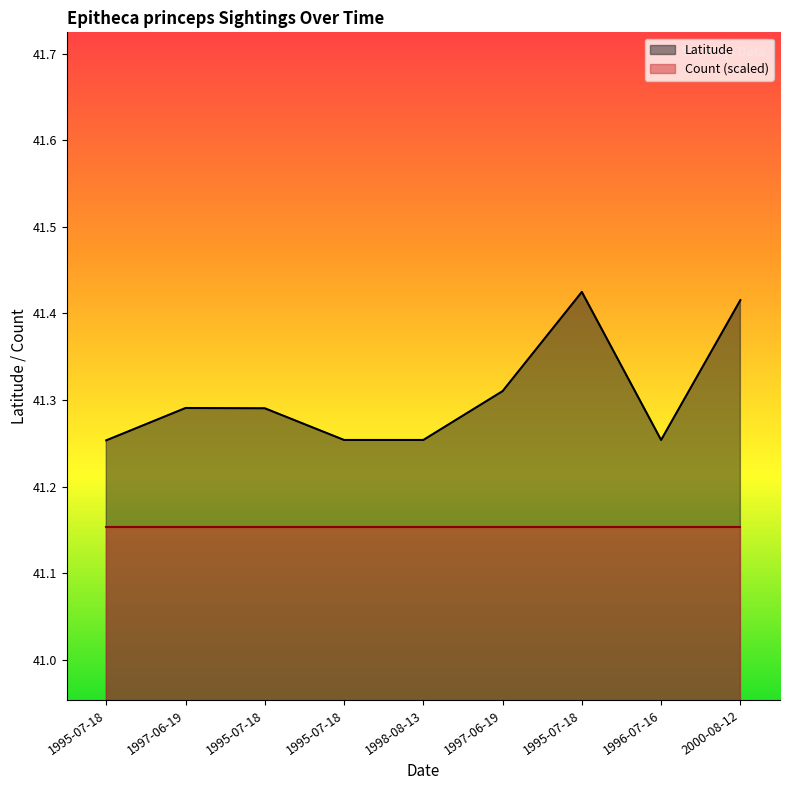

Does the chart have visible grid lines?

No